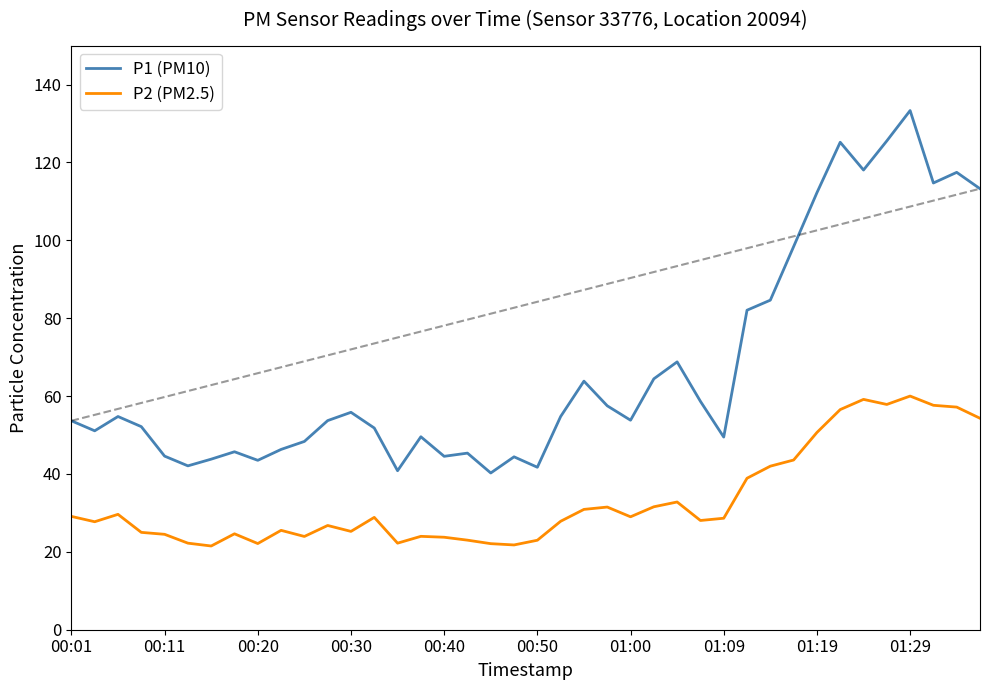

Does the chart display data point markers on the line(s)?

No